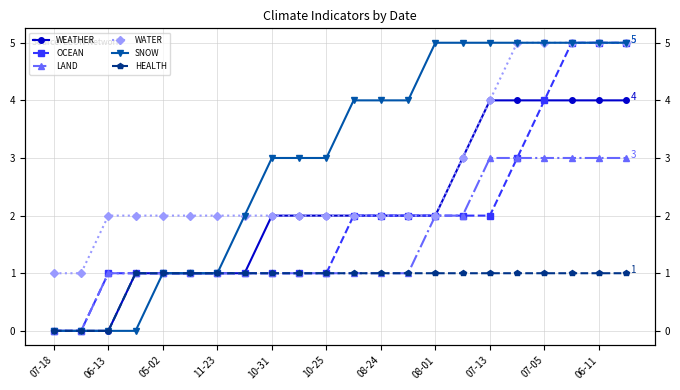

Rank the series at 11 from lowest to highest value.

LAND, HEALTH, WEATHER, OCEAN, WATER, SNOW